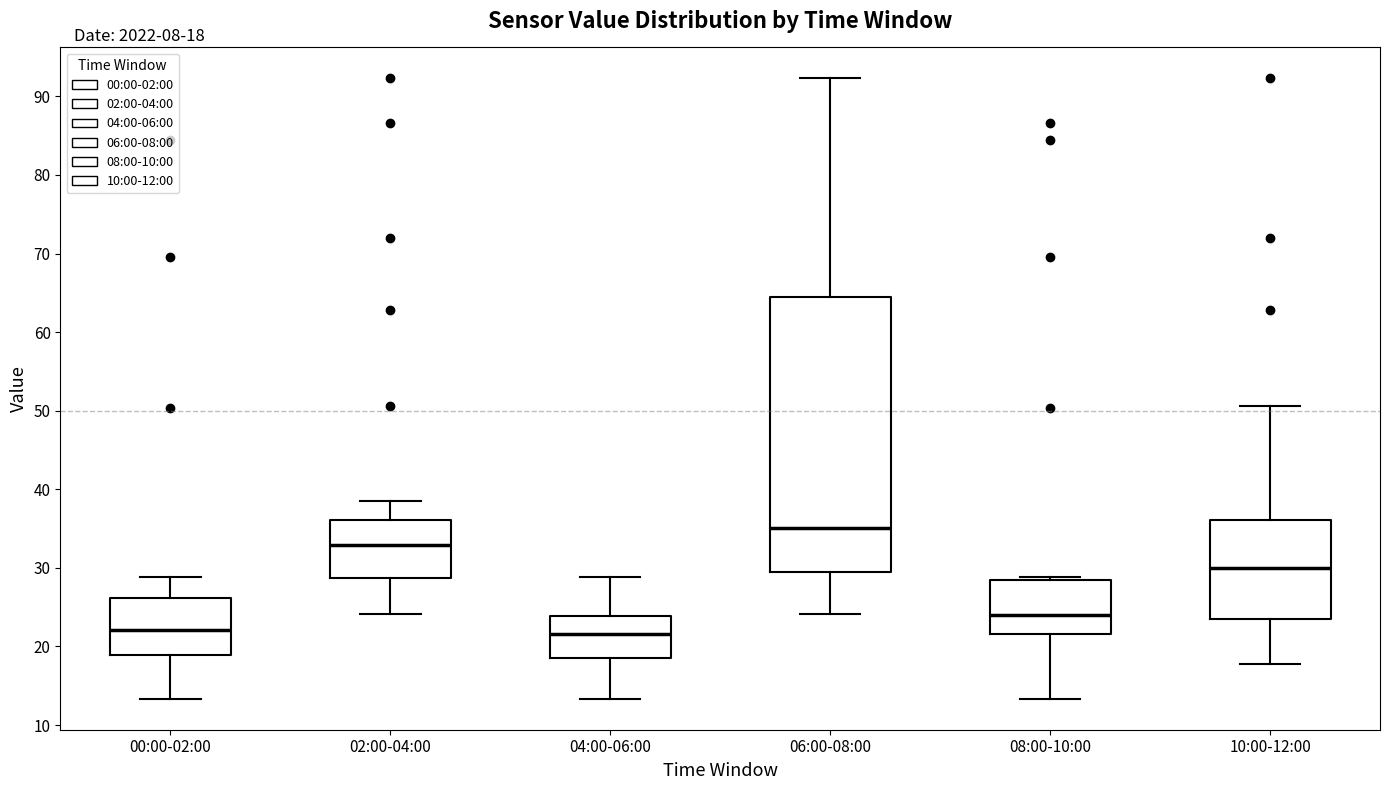

Comparing the boxes themselves (not the whiskers), which one is the tallest?

06:00-08:00